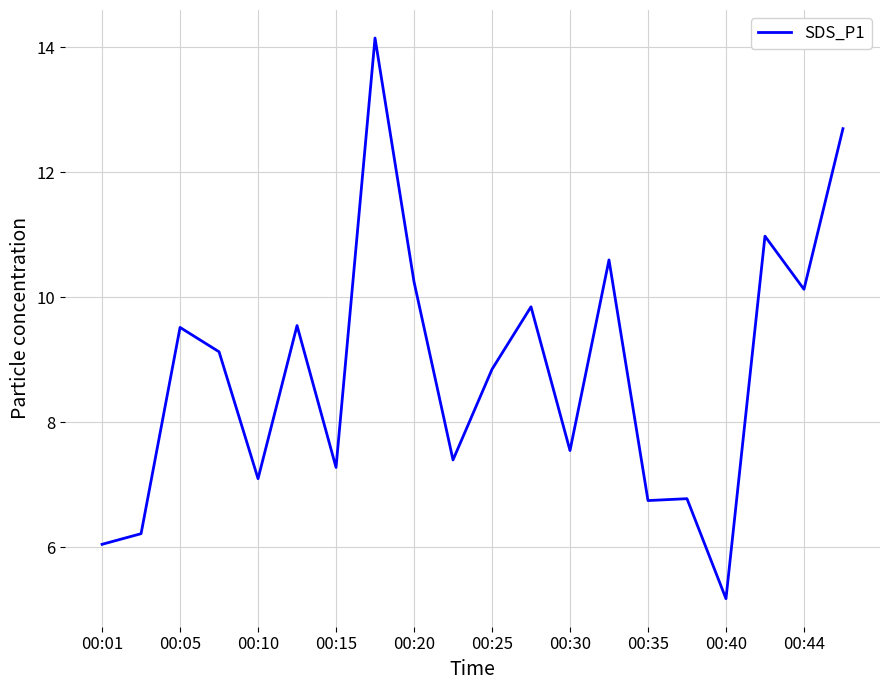

How many distinct data groups are displayed?

1